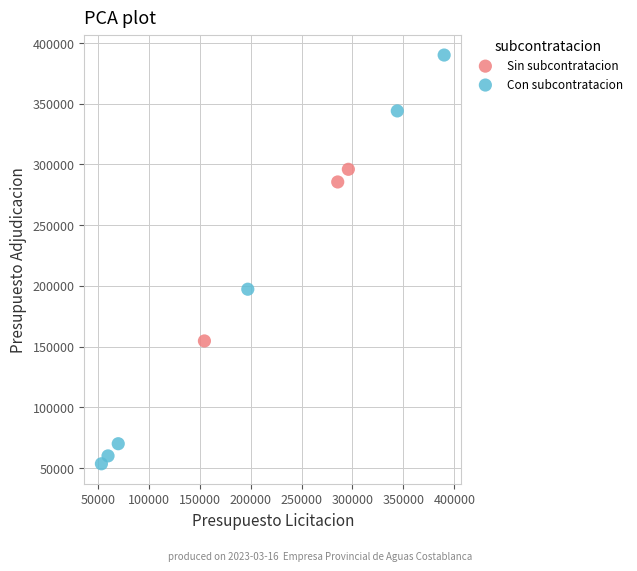

Which series reaches the maximum Y coordinate?

Con subcontratacion